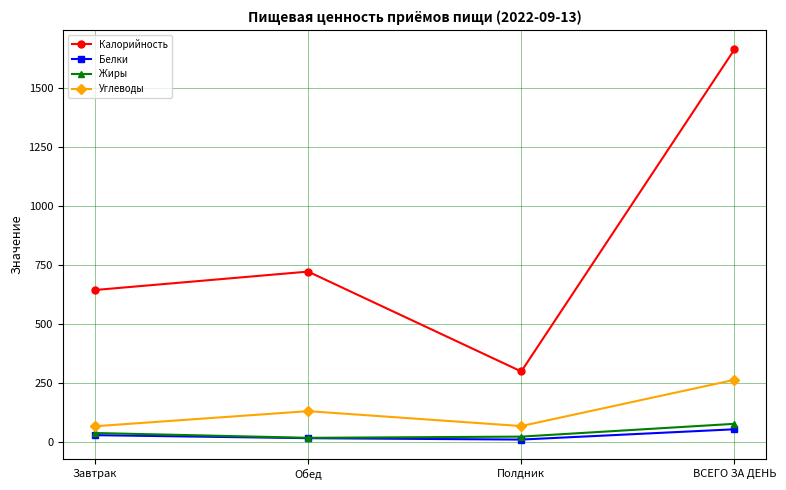

Which series has the widest spread of values?

Калорийность